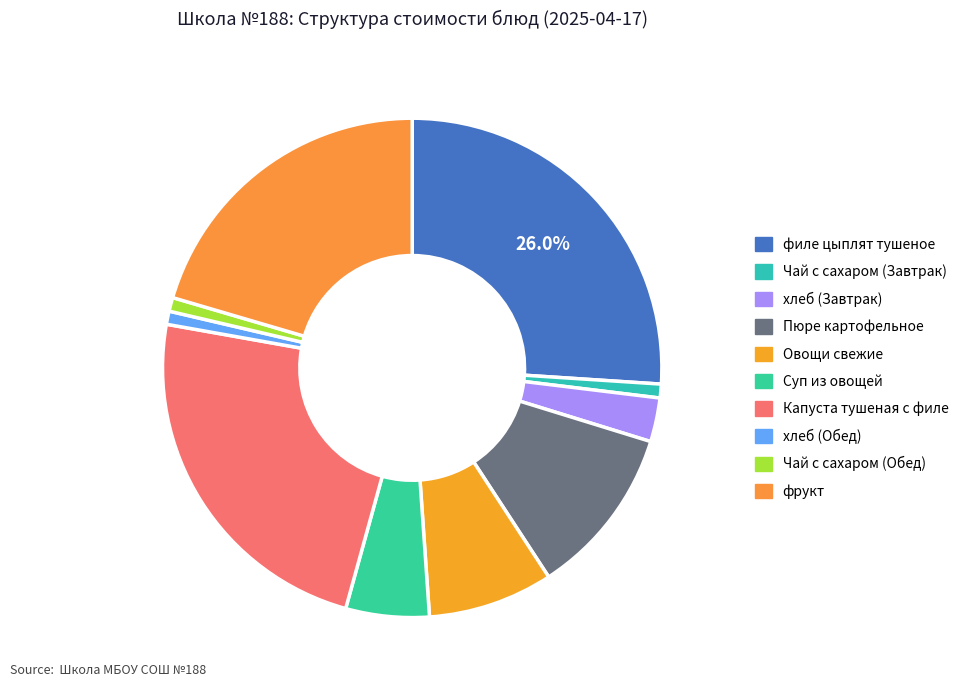

Combined, what portion of the pie is хлеб (Завтрак) and Чай с сахаром (Завтрак)?

3.7%